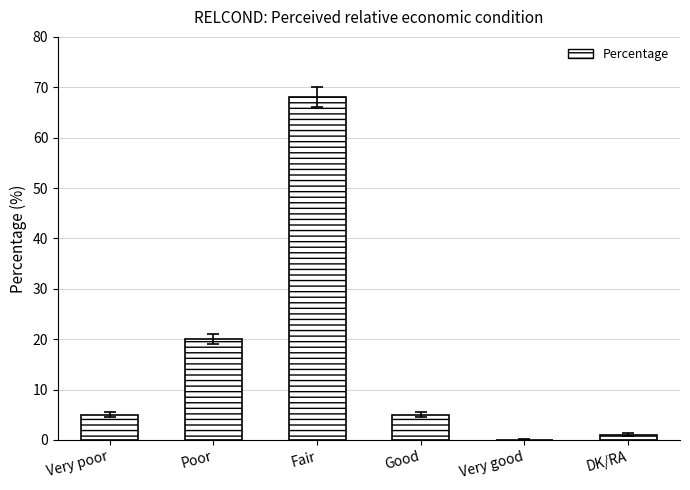

How many values are above zero?

5